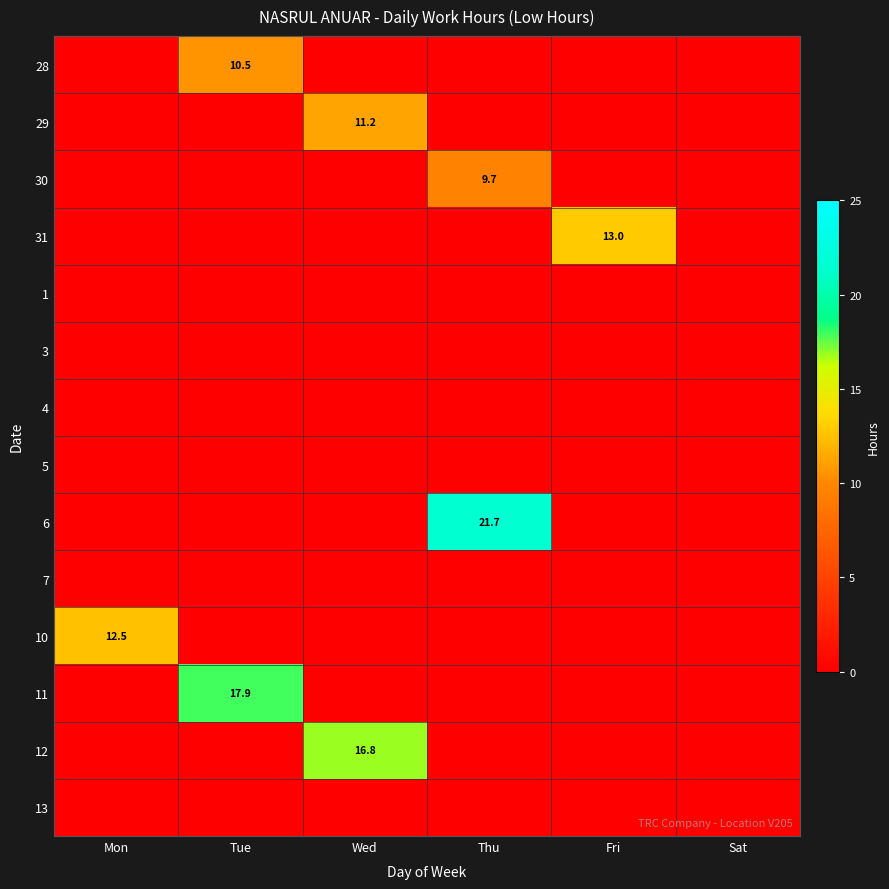

Which series has the largest range (max minus min)?

6